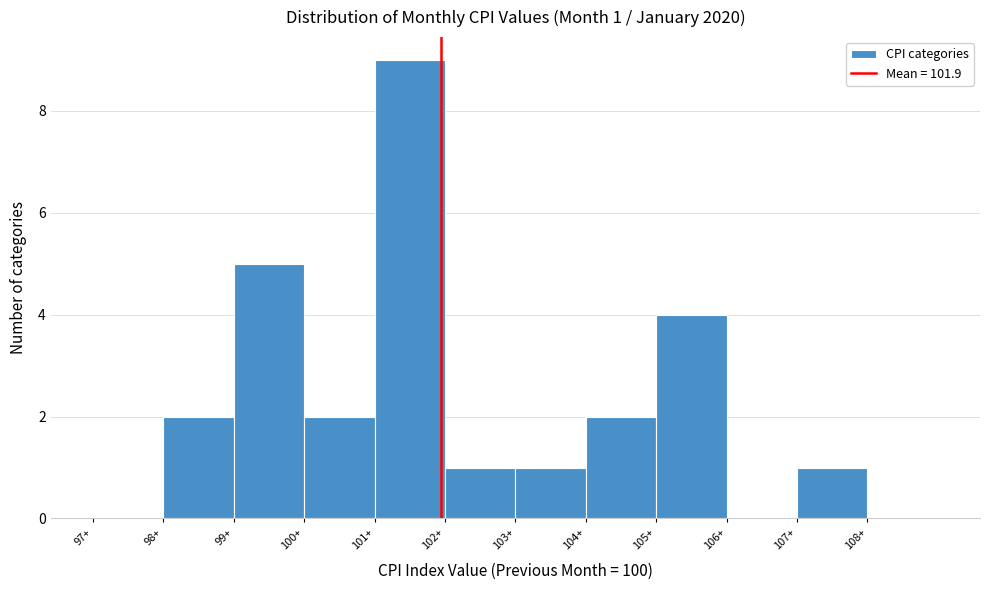

Over which range of the x-axis is the bar tallest?

101 to 102